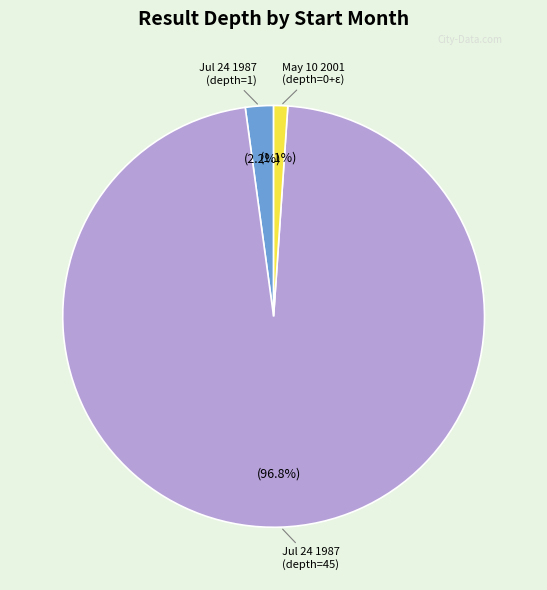

Is there any slice that represents more than half of the pie?

Yes